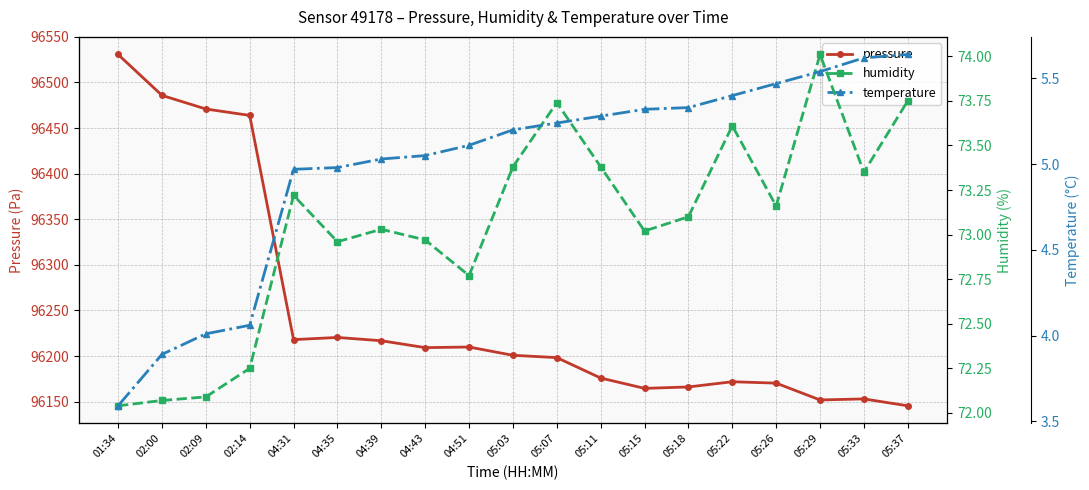

How many categories are shown in the chart?

19